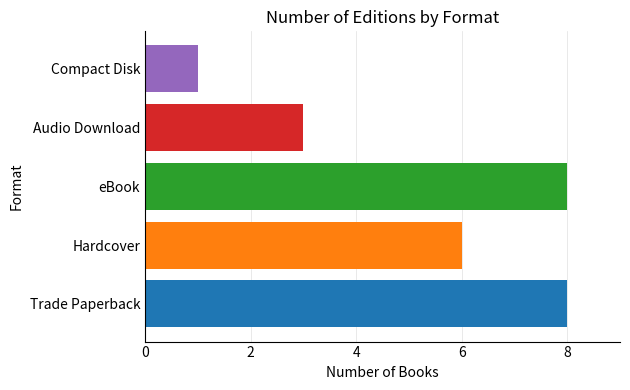

What is the difference between the highest and lowest values at eBook?

7